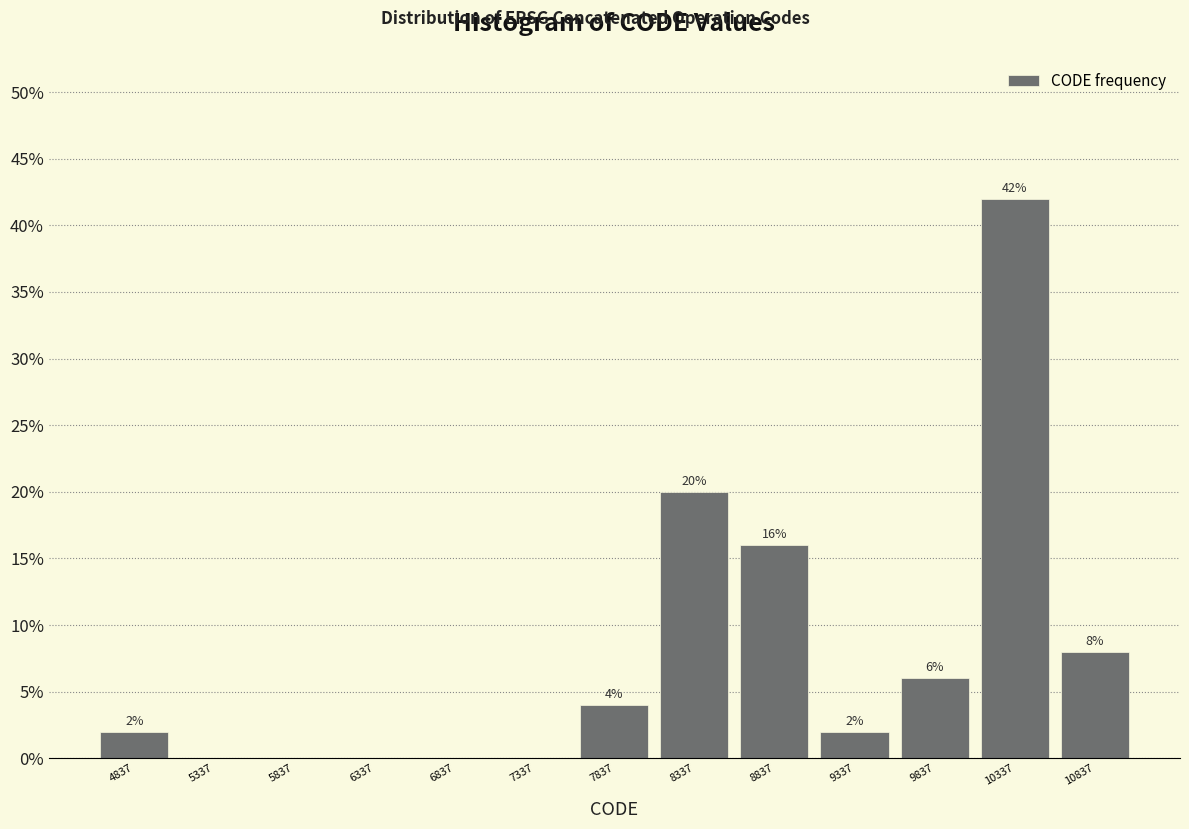

Which range on the x-axis has the tallest bar?

10100 to 10600